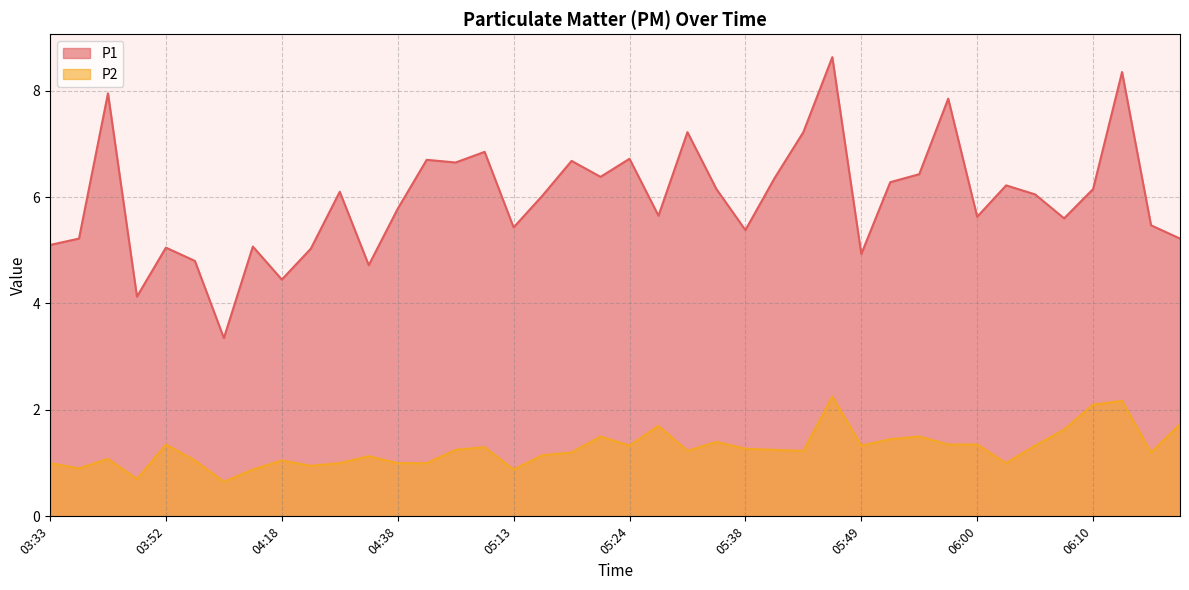

Which series changed the most between 03:47 and 05:19?

P1